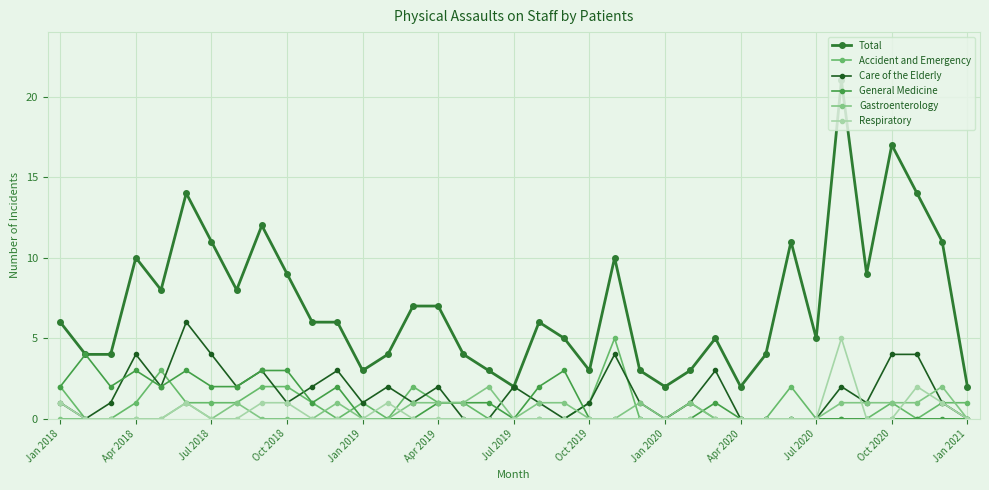

Count the number of categories in the chart.

37